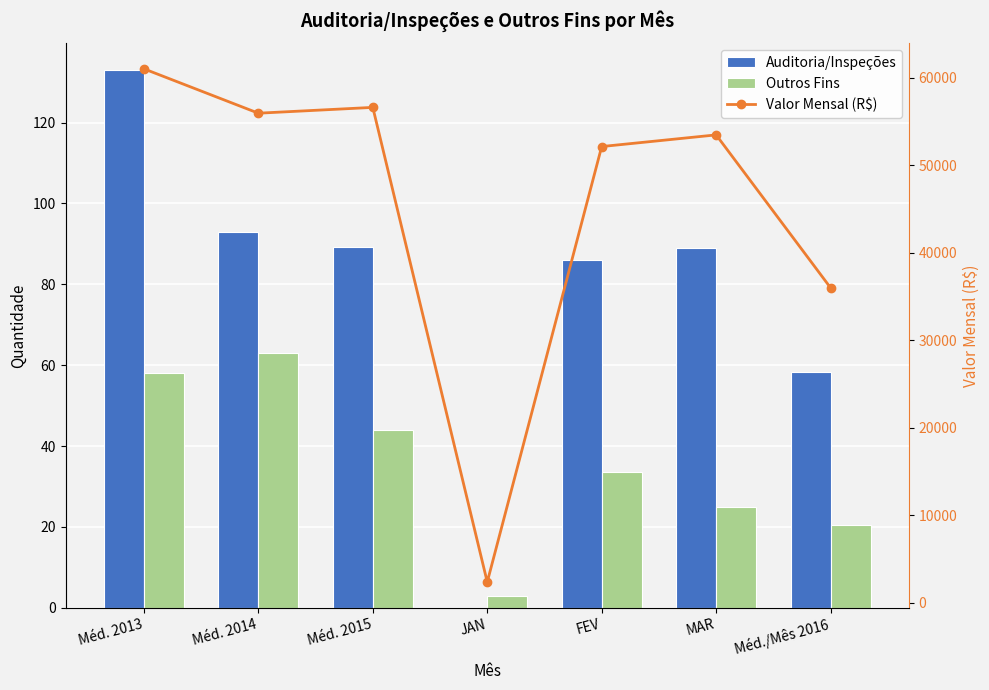

Which series has the largest total across all categories?

Valor Mensal (R$)